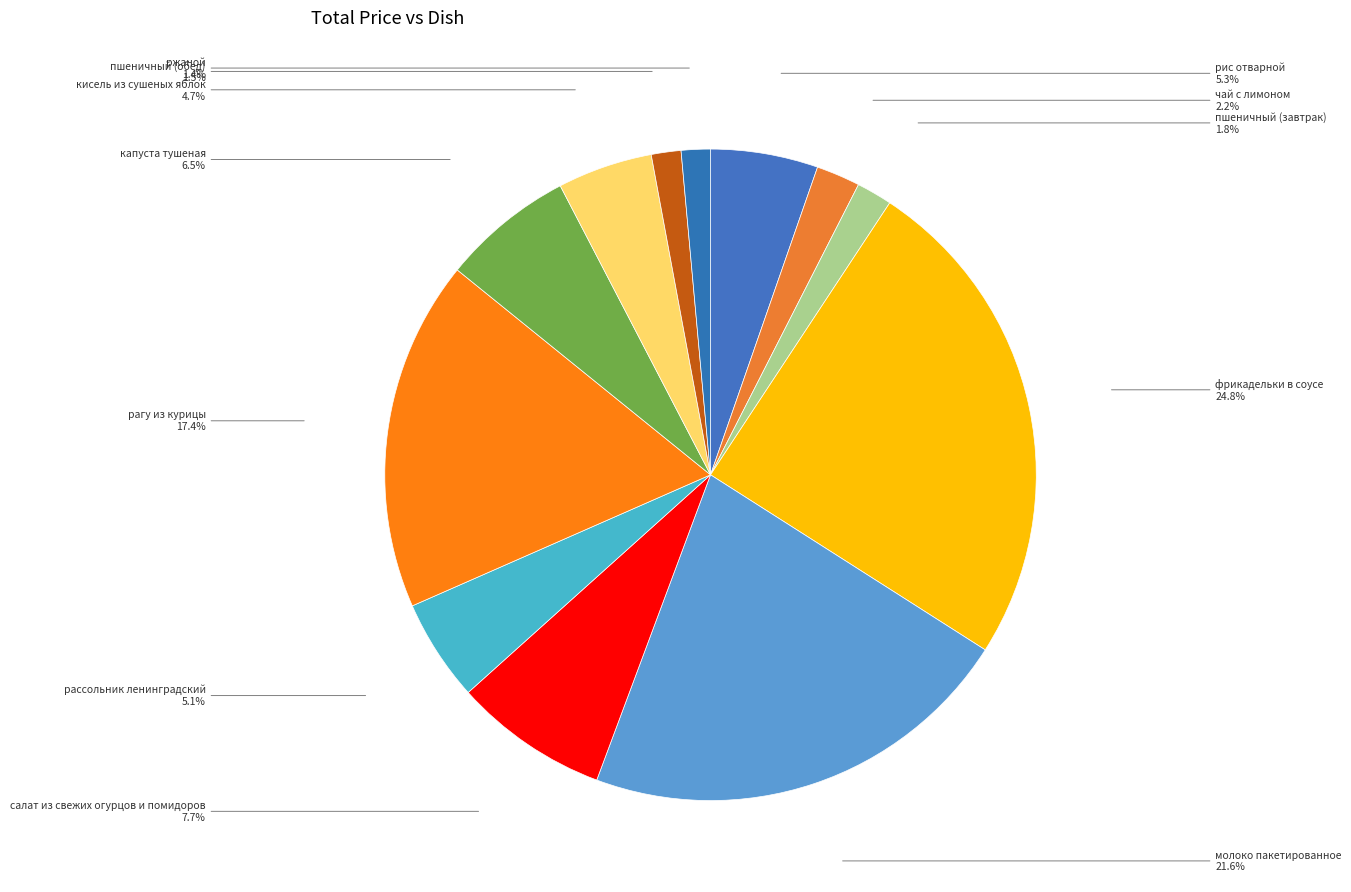

What is the largest slice in the pie chart?

фрикадельки в соусе